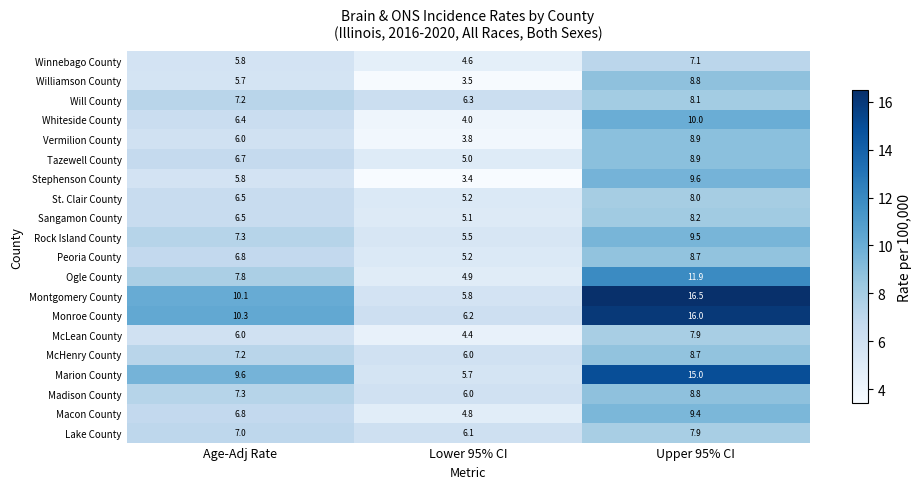

What is the sum of all Vermilion County values?

18.7